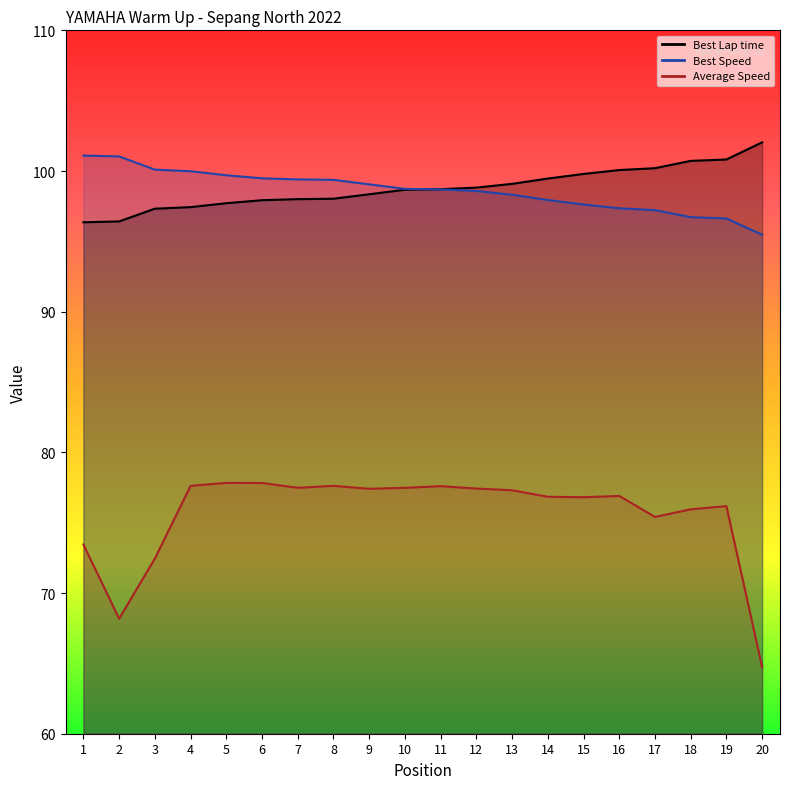

At which label is Best Lap time closest to 99?

13